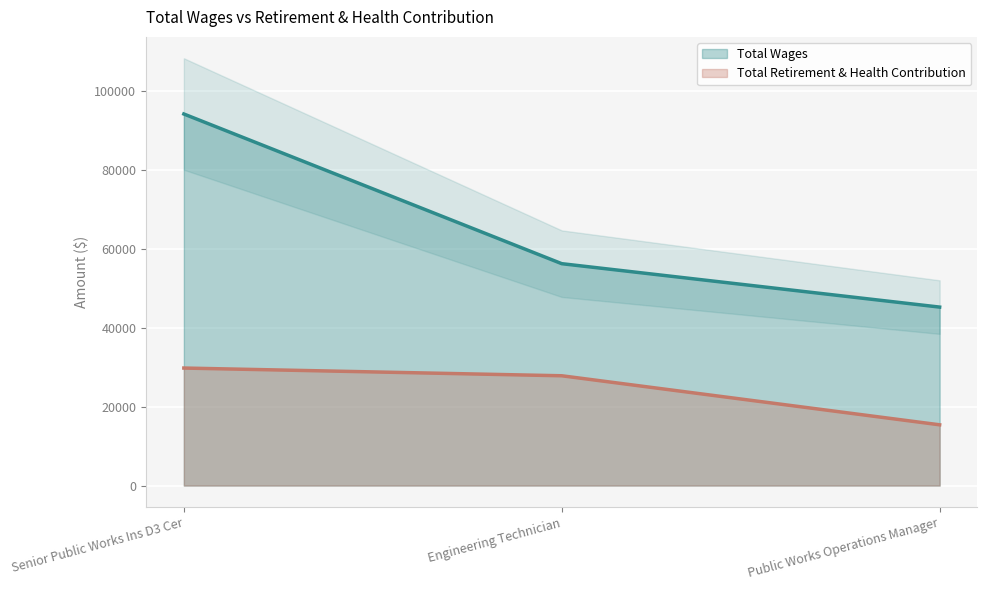

Is it true that Total Retirement & Health Contribution equals 43631 at Senior Public Works Ins D3 Cer?

False